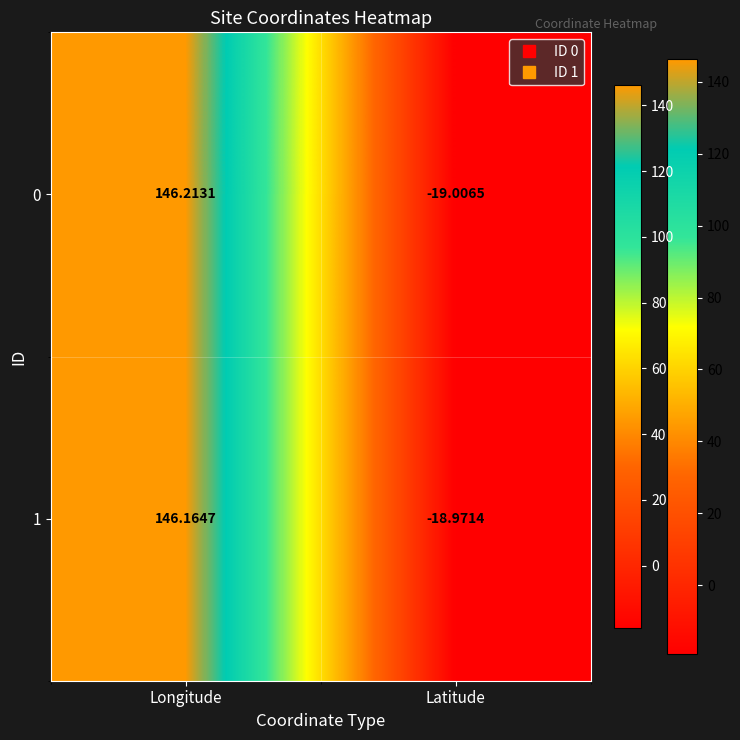

Rank the categories by 0 value from lowest to highest.

Latitude, Longitude